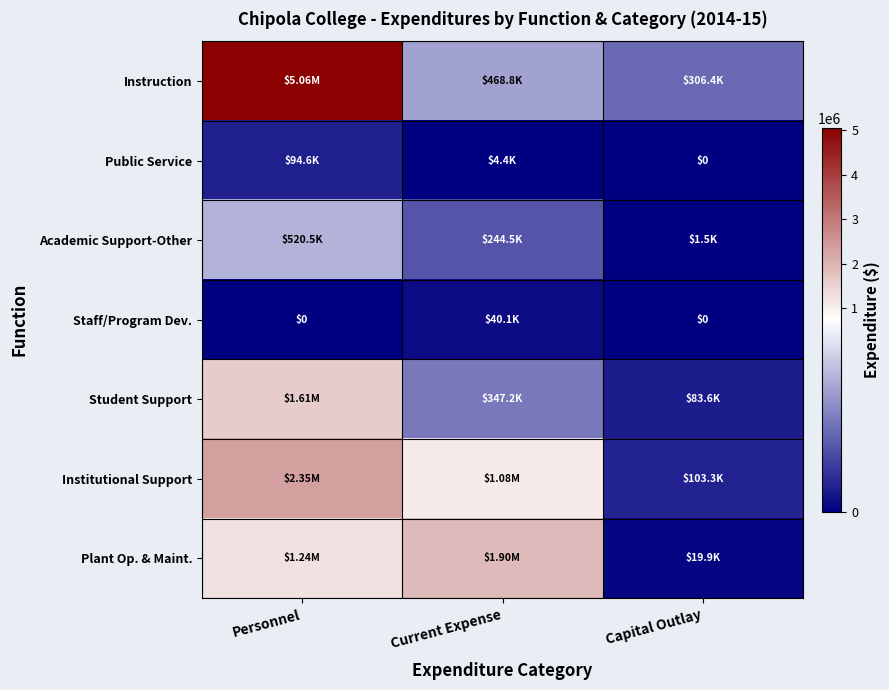

Which series has the largest total across all categories?

Instruction